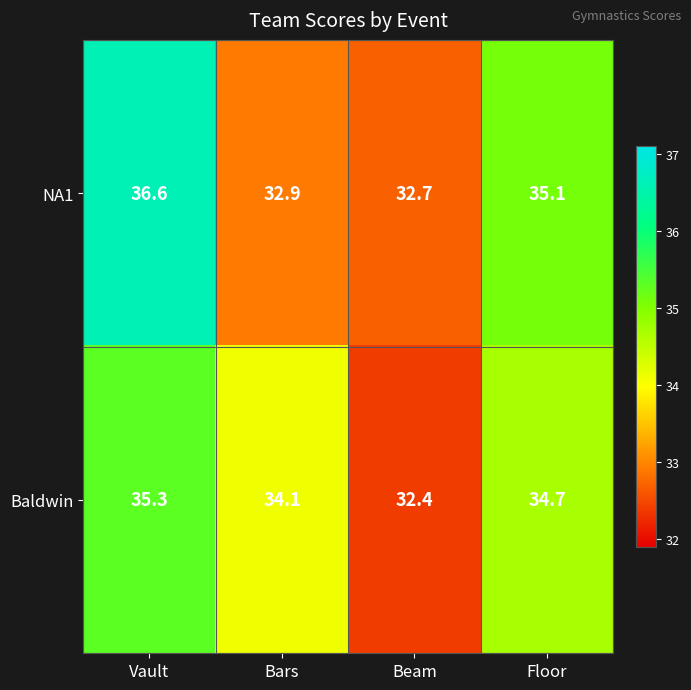

Which series has the largest total across all categories?

NA1